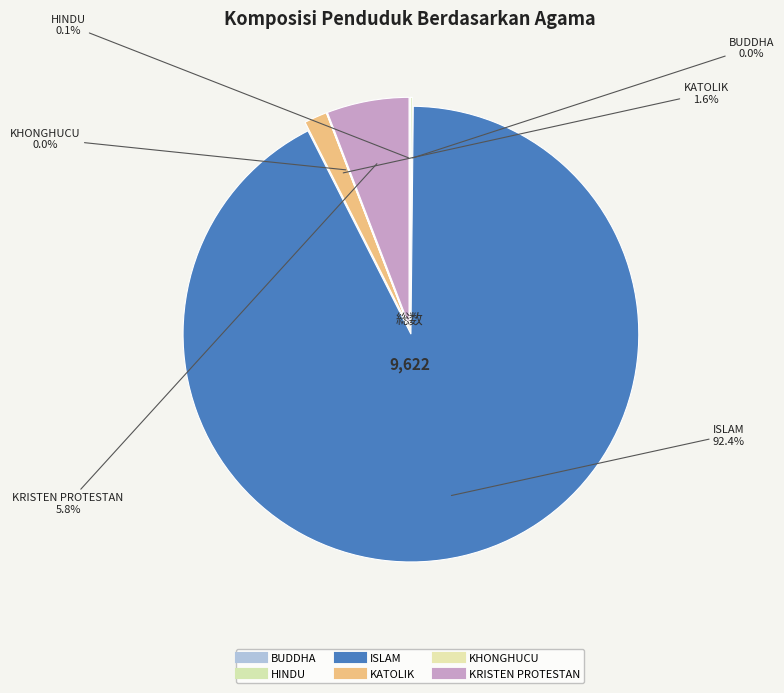

Rank the categories by value from highest to lowest.

ISLAM, KRISTEN PROTESTAN, KATOLIK, HINDU, BUDDHA, KHONGHUCU